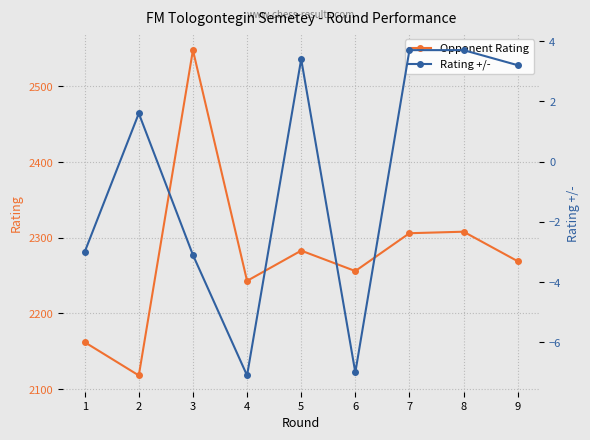

What is the maximum value for Rating +/-?

3.7